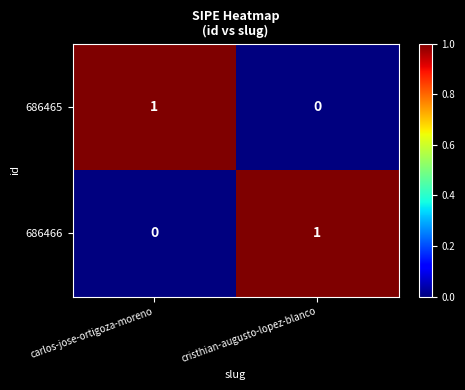

Where is 686465 nearest to the value 0?

cristhian-augusto-lopez-blanco